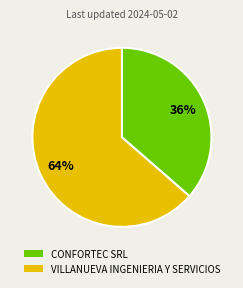

True or false: VILLANUEVA INGENIERIA Y SERVICIOS accounts for 64% of the total.

True